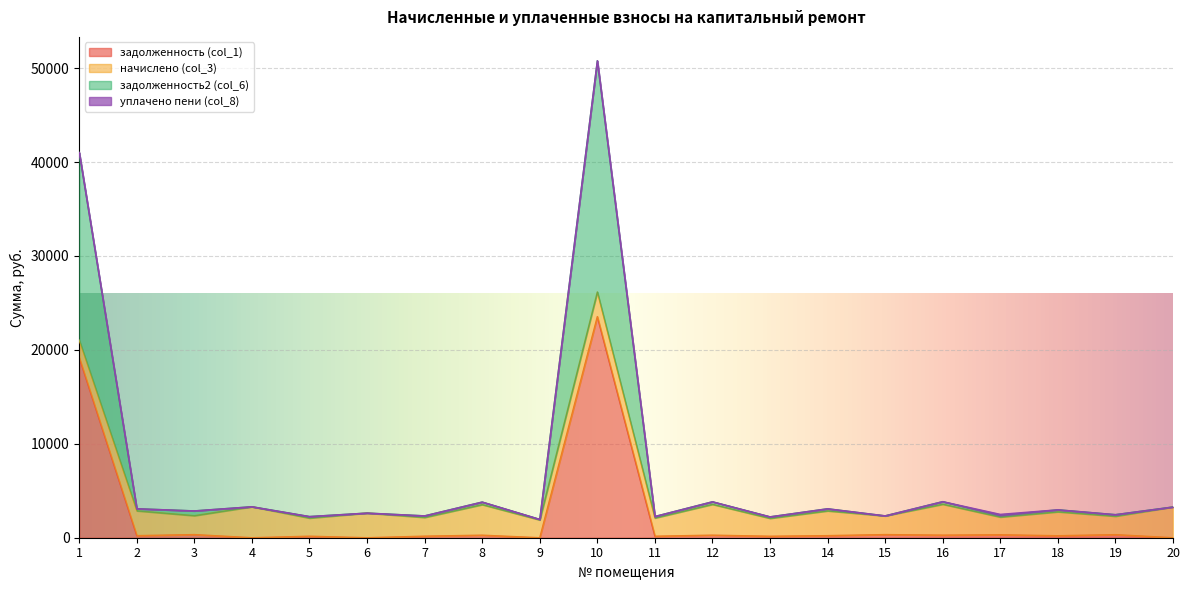

What is the difference between the highest and lowest values at 18?

2762.9